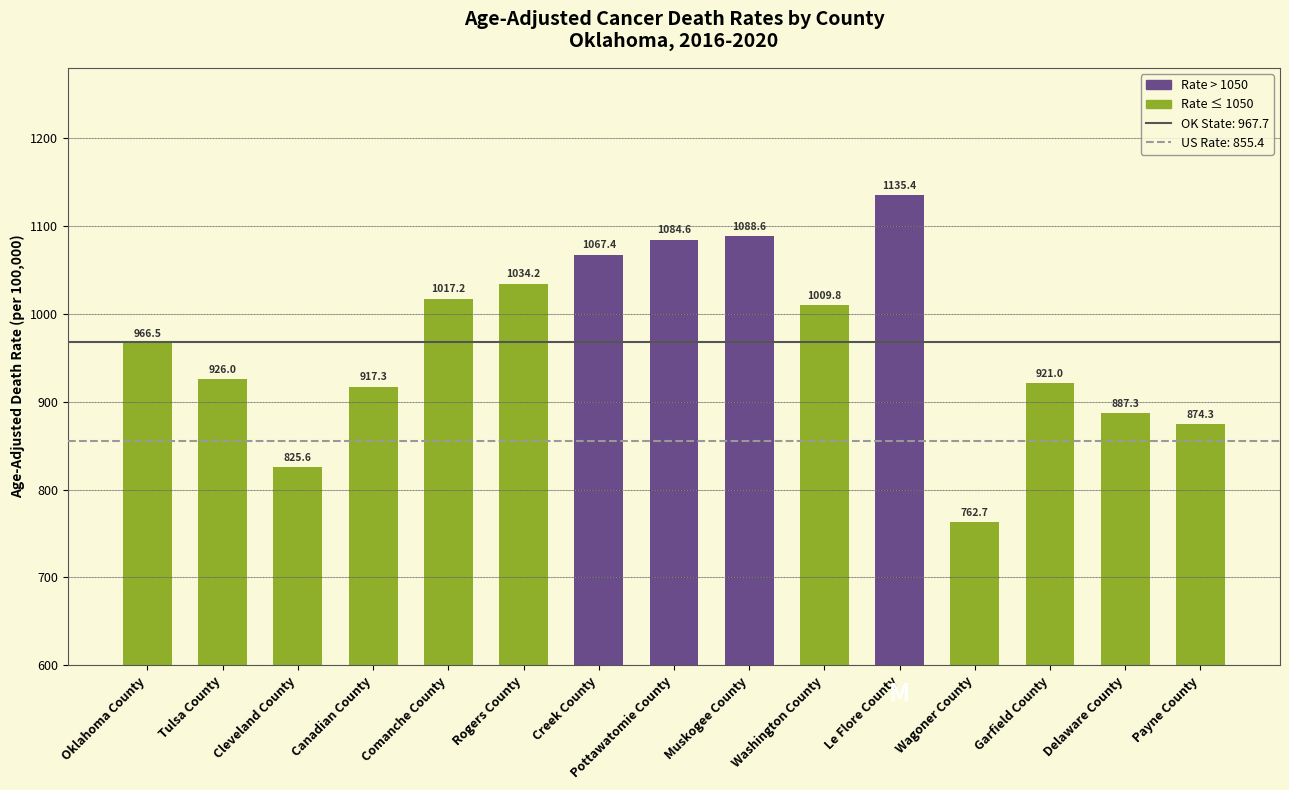

How many data points does each series have?

15